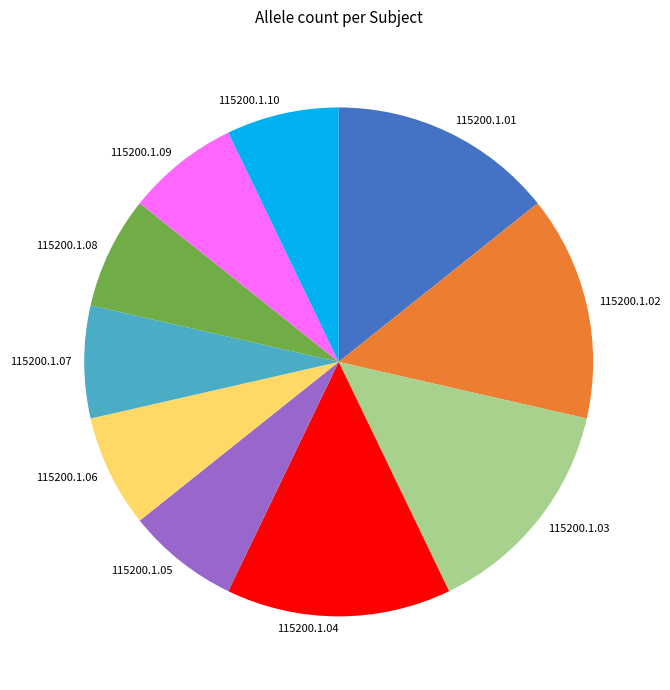

Do 115200.1.07 and 115200.1.02 together represent more than half of the pie?

No